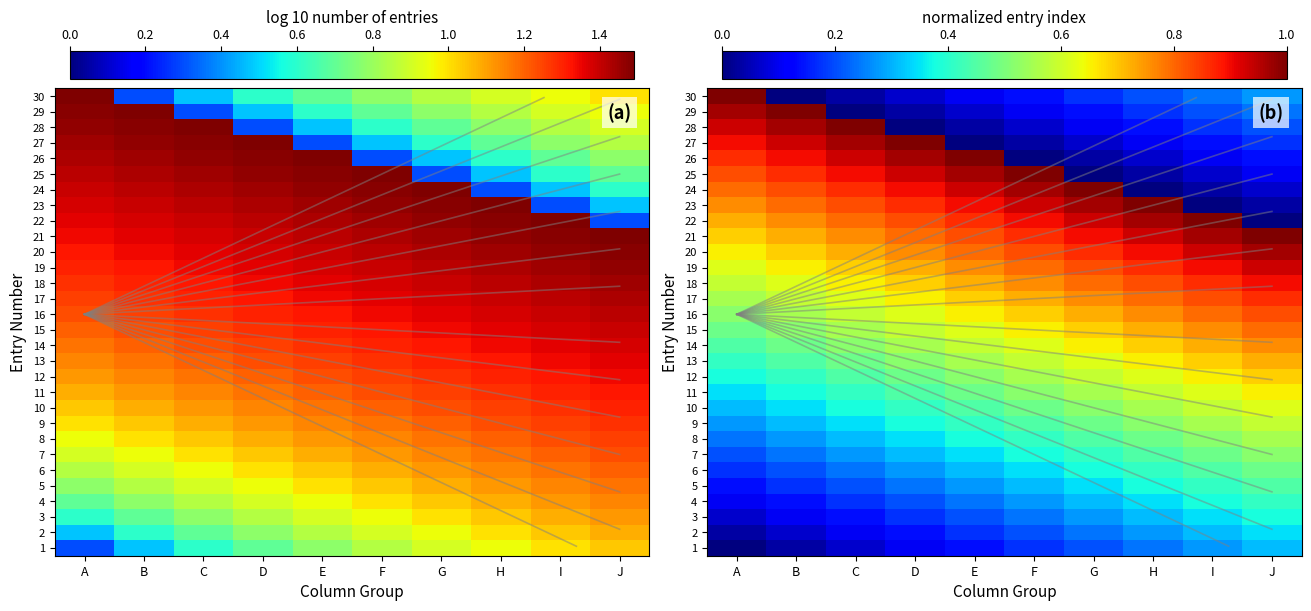

Which has a higher value, E or I?

I